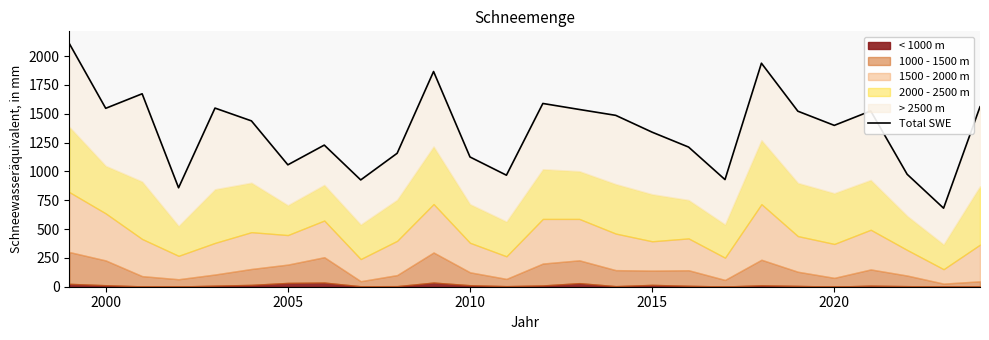

What is the difference between the maximum and minimum values?

1428